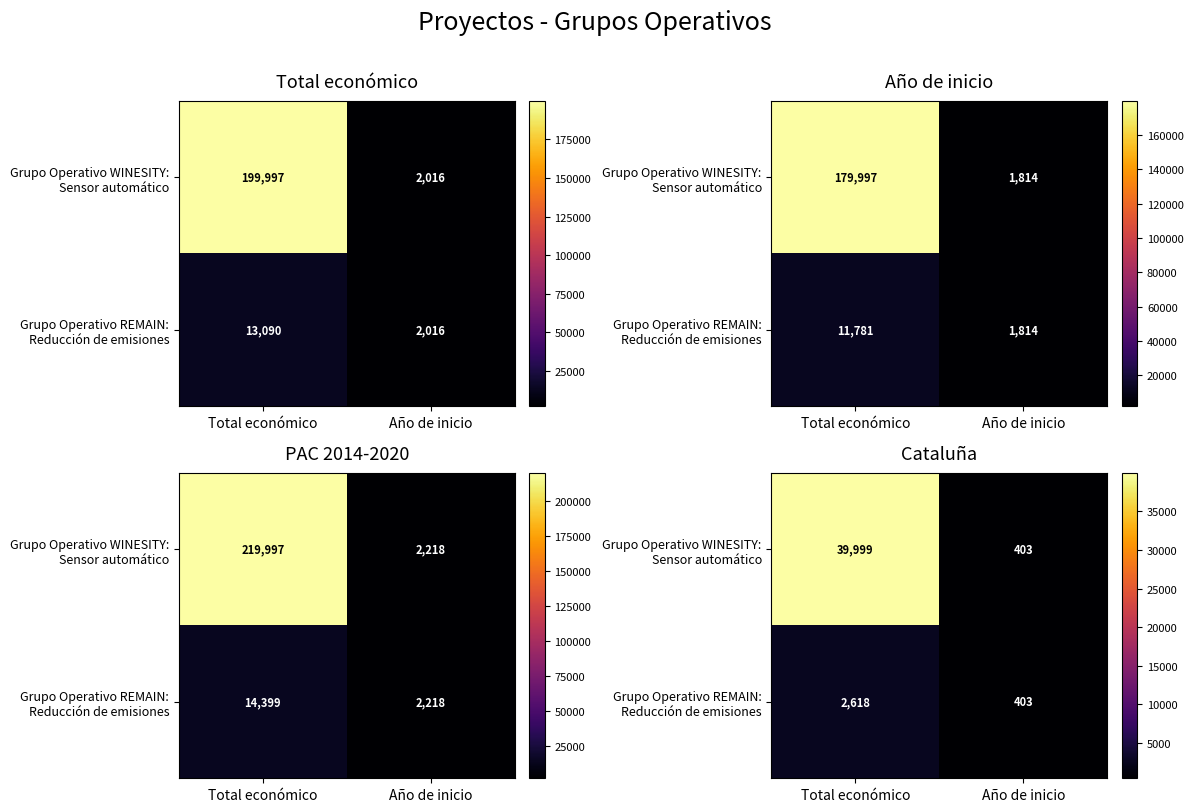

Which category has the lowest value in the Grupo Operativo REMAIN: Reducción de emisiones series?

Año de inicio